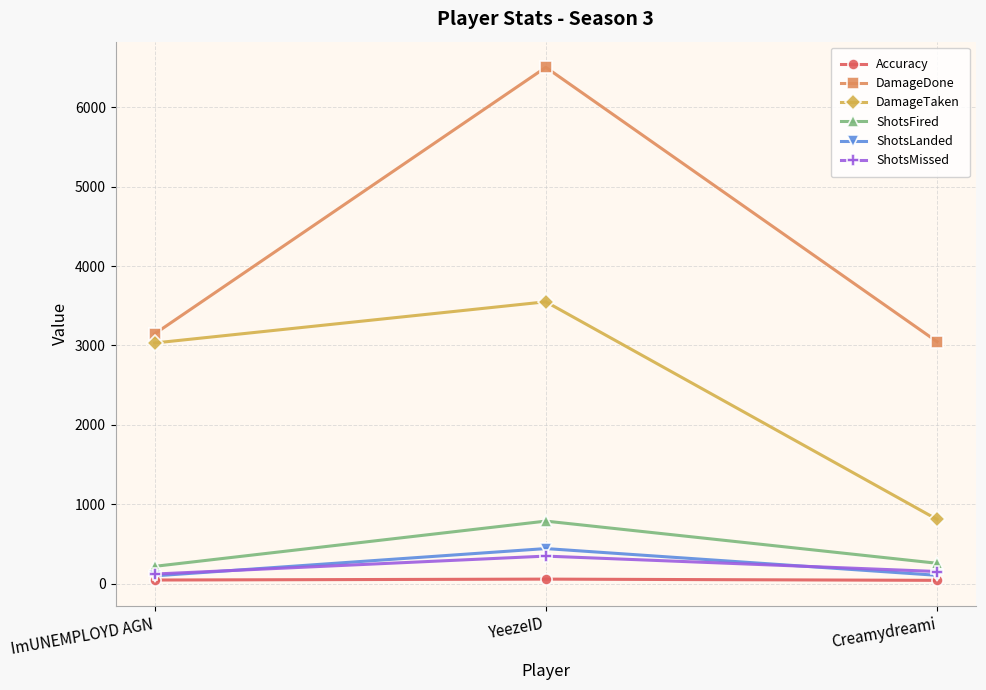

Between ImUNEMPLOYD AGN and YeezeID, which series saw the biggest shift?

DamageDone